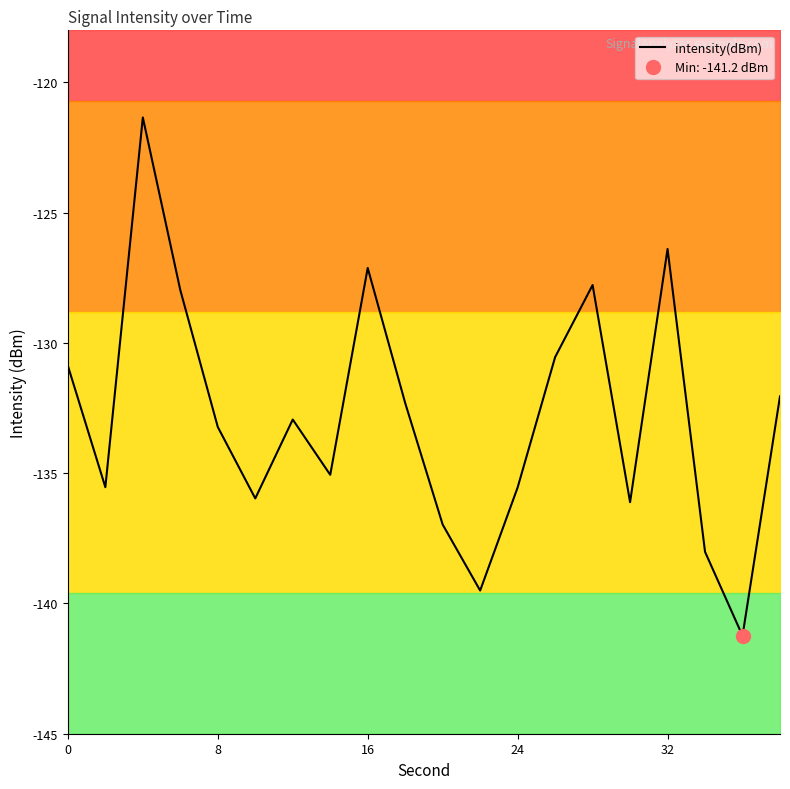

What is the highest value of the intensity(dBm) series?

-121.3